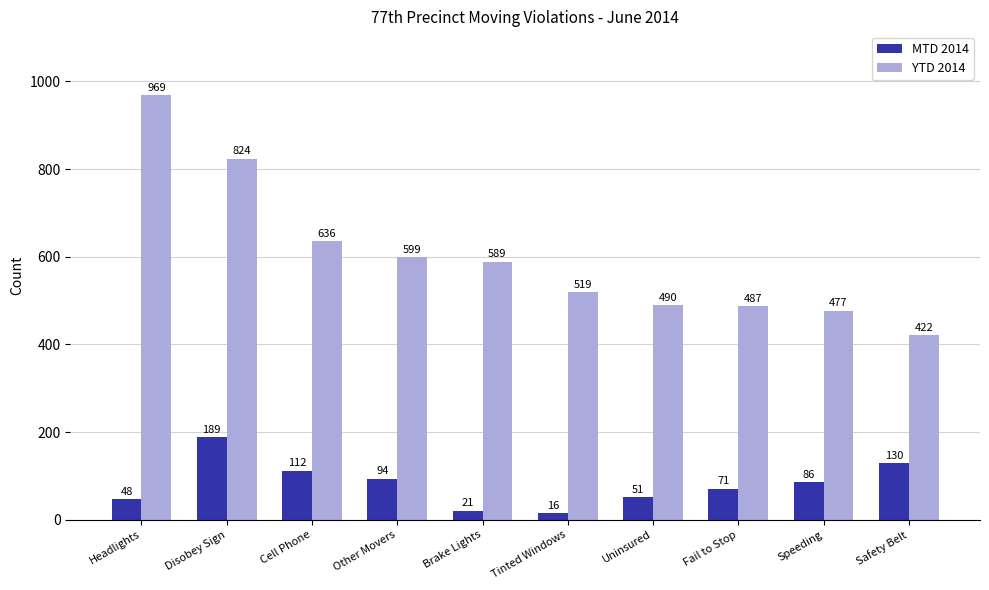

What is the label of the 6th bar from the right?

Brake Lights